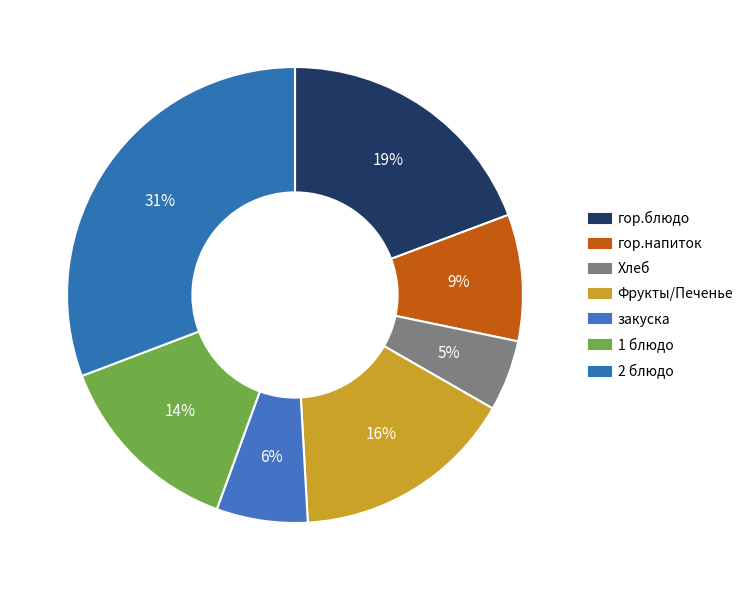

The 1 блюдо slice represents 14% of the pie. True or false?

True